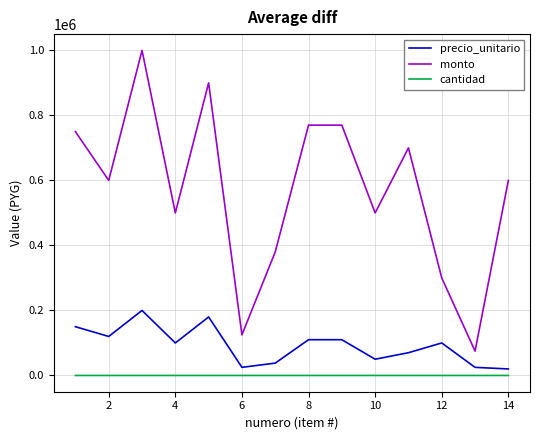

Which series has the largest range (max minus min)?

monto